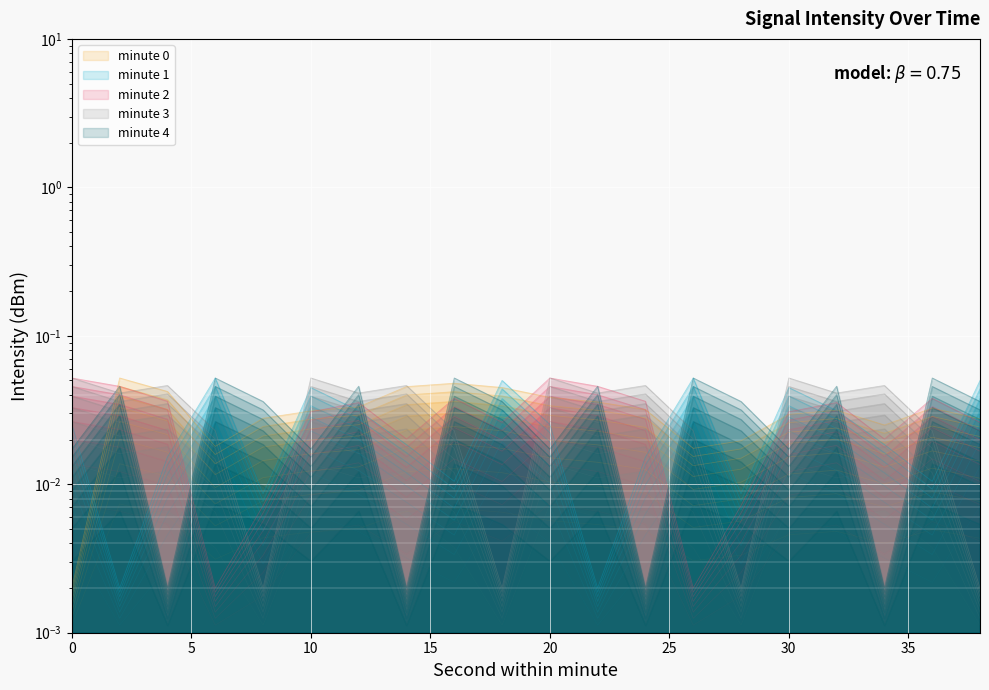

True or false: minute 1 has a value of 0.0 at 18.

True